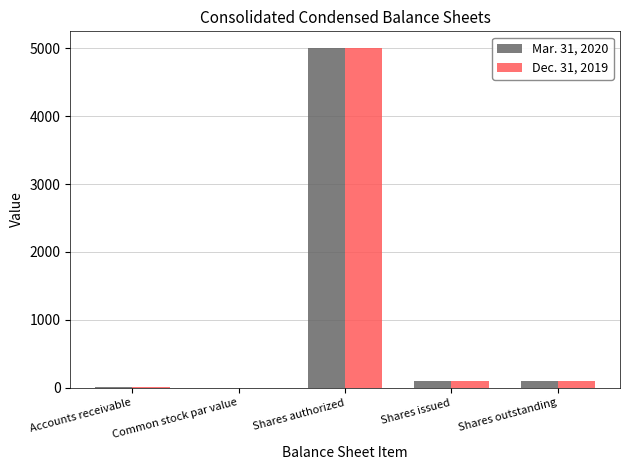

Does the chart contain stacked bars?

No